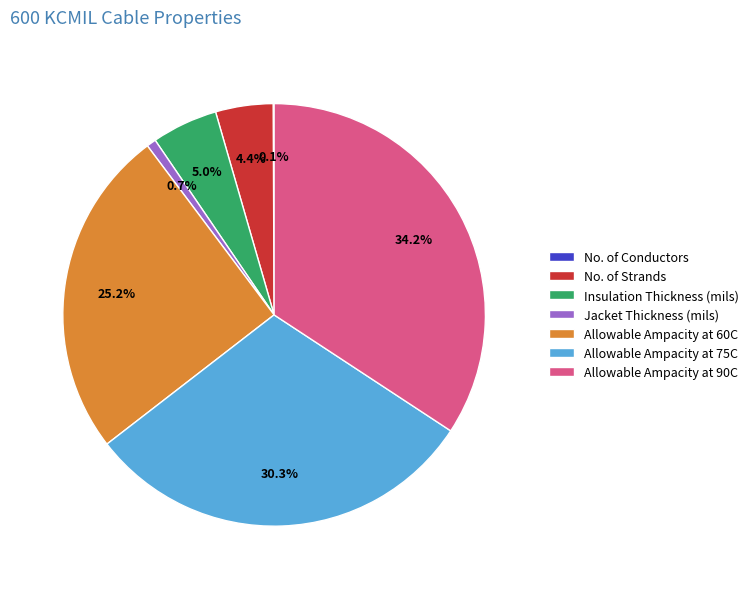

What percentage is the Insulation Thickness (mils) slice, to the nearest percent?

5%